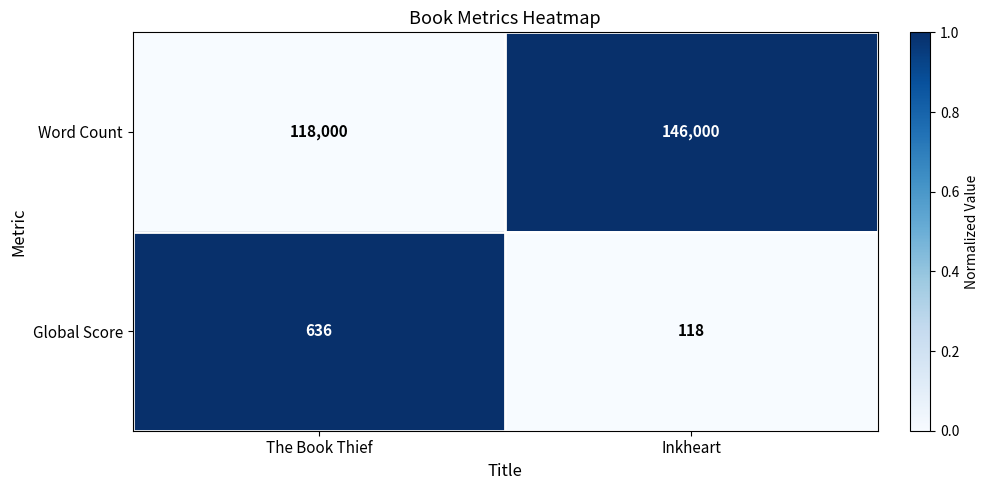

What is the greatest value displayed?

146000